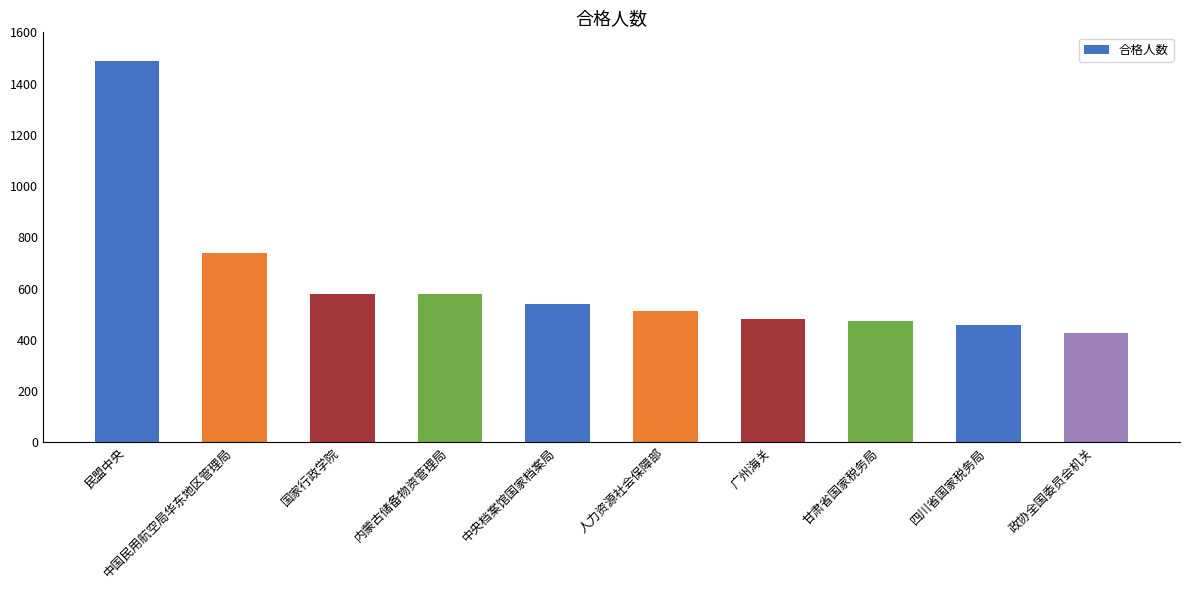

What is the sum of the values at 内蒙古储备物资管理局 and 中央档案馆国家档案局?

1115